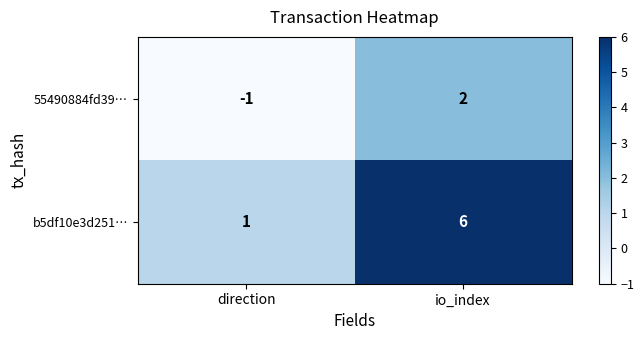

What is the maximum value shown in the chart?

6